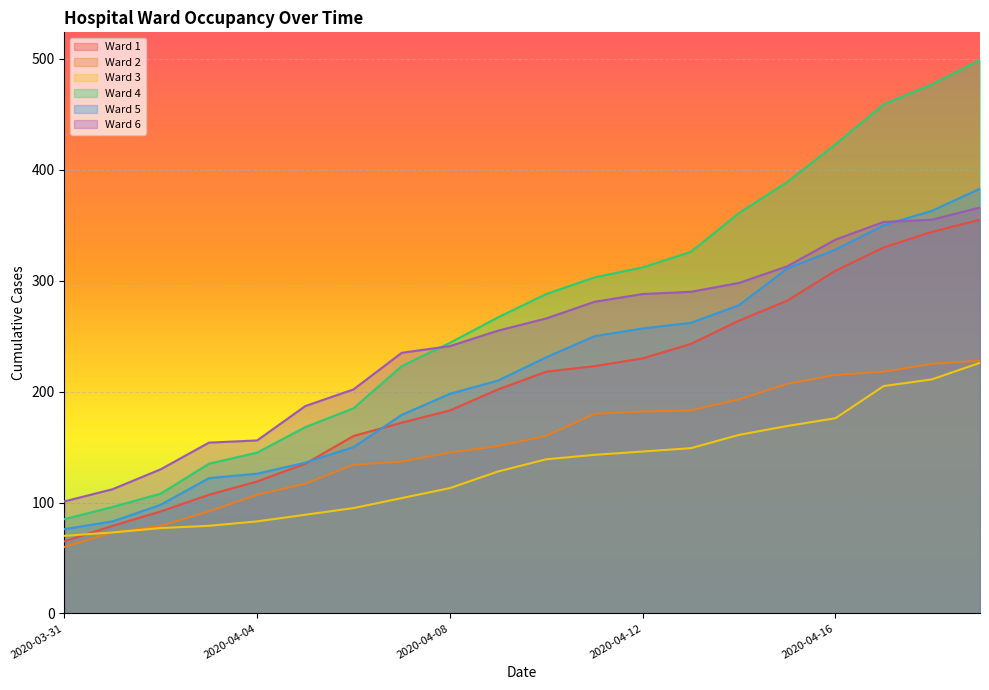

How many categories are shown in the chart?

20